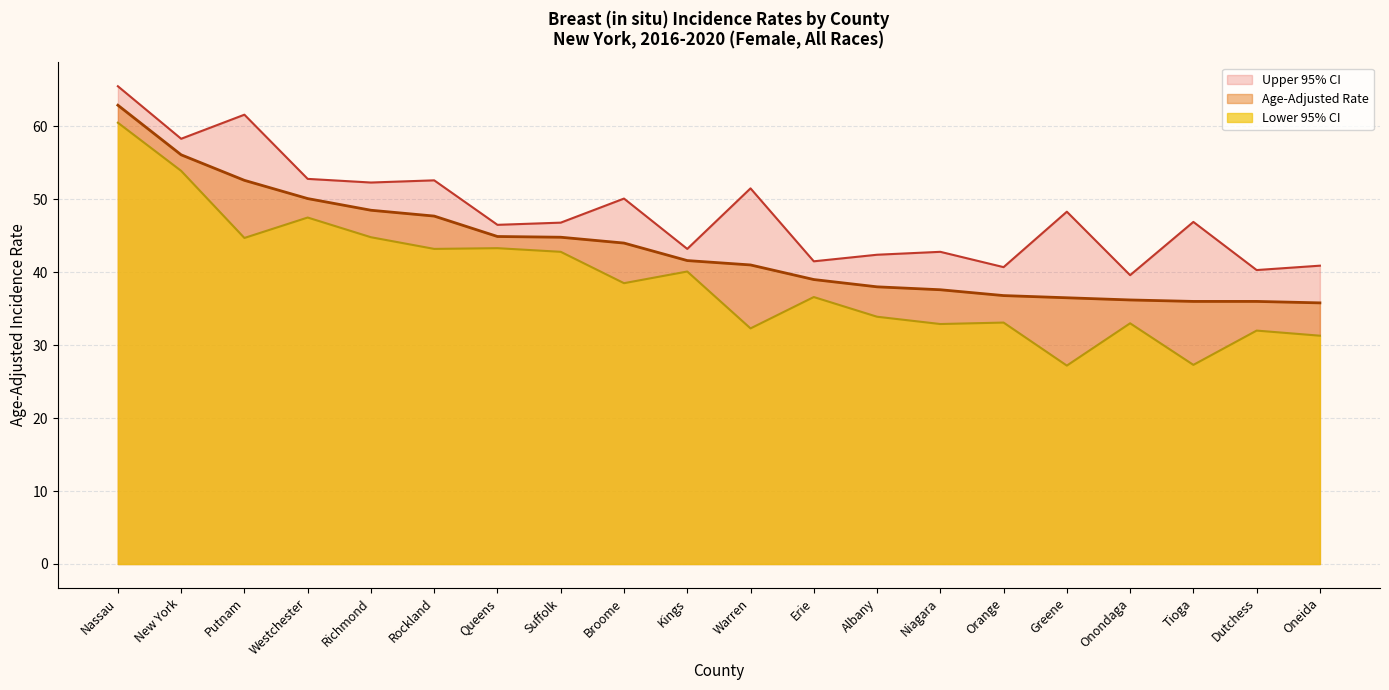

At how many categories does at least one series exceed 28?

20